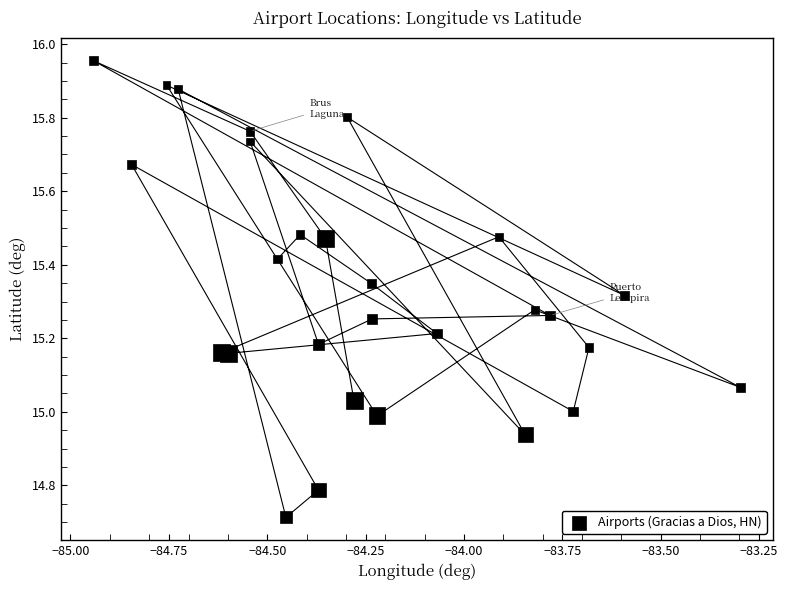

What is the range of X values (max minus min)?

1.6